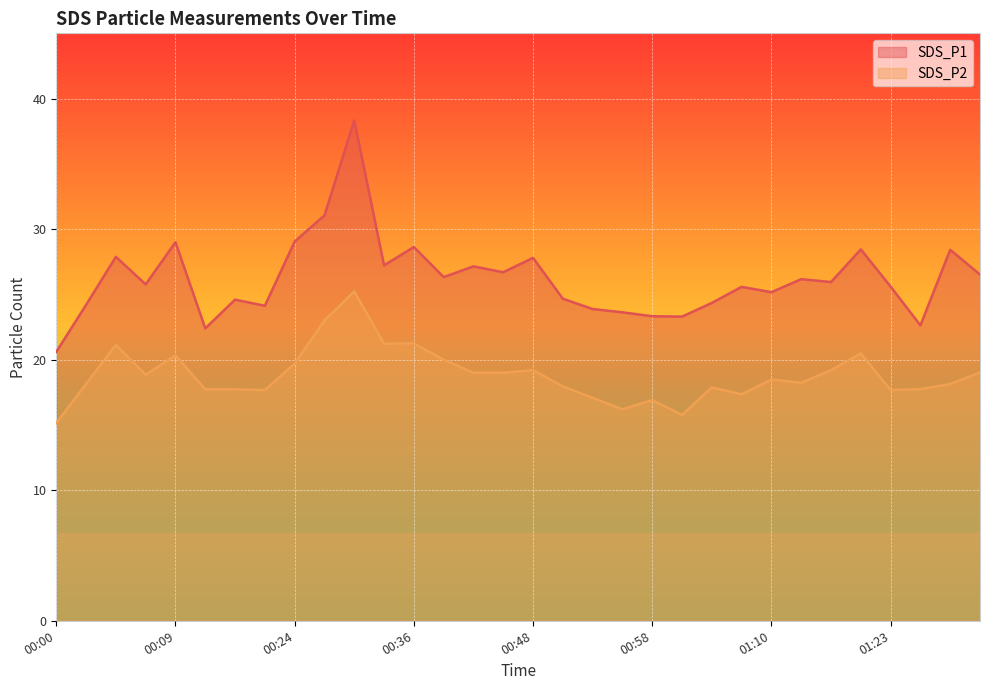

At which label is SDS_P2 closest to 20?

00:39